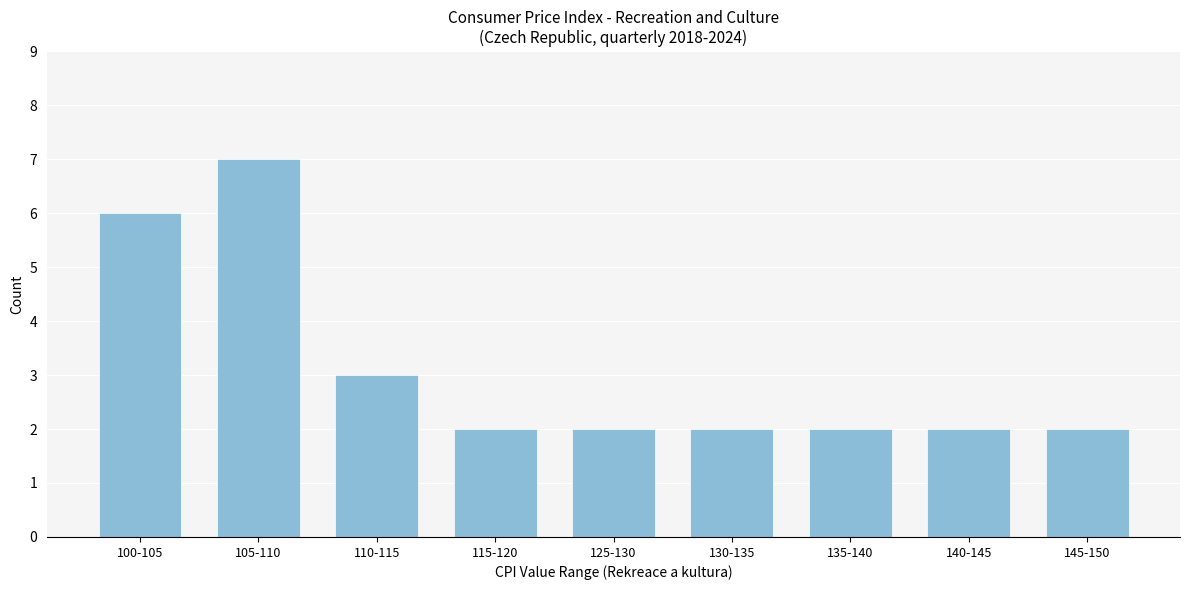

Reading left to right, transcribe all the data shown in this chart.

6	7	3	2	2	2	2	2	2